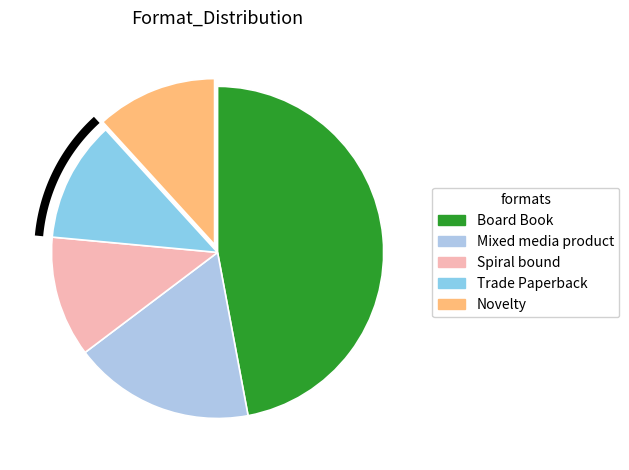

What is the ratio of the value at Novelty to the value at Mixed media product?

0.7